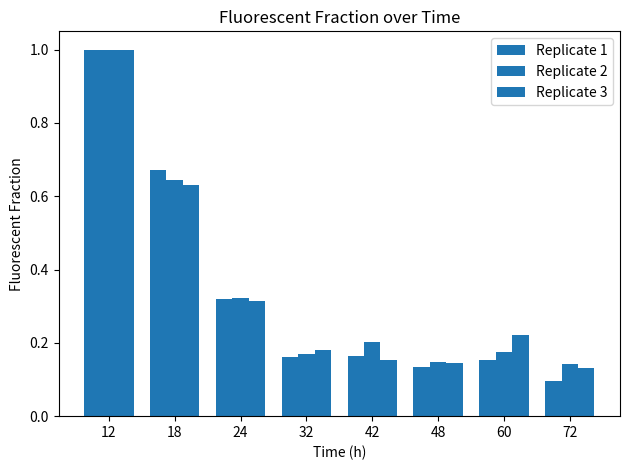

At 18, list the series in order from largest to smallest.

Replicate 1, Replicate 2, Replicate 3